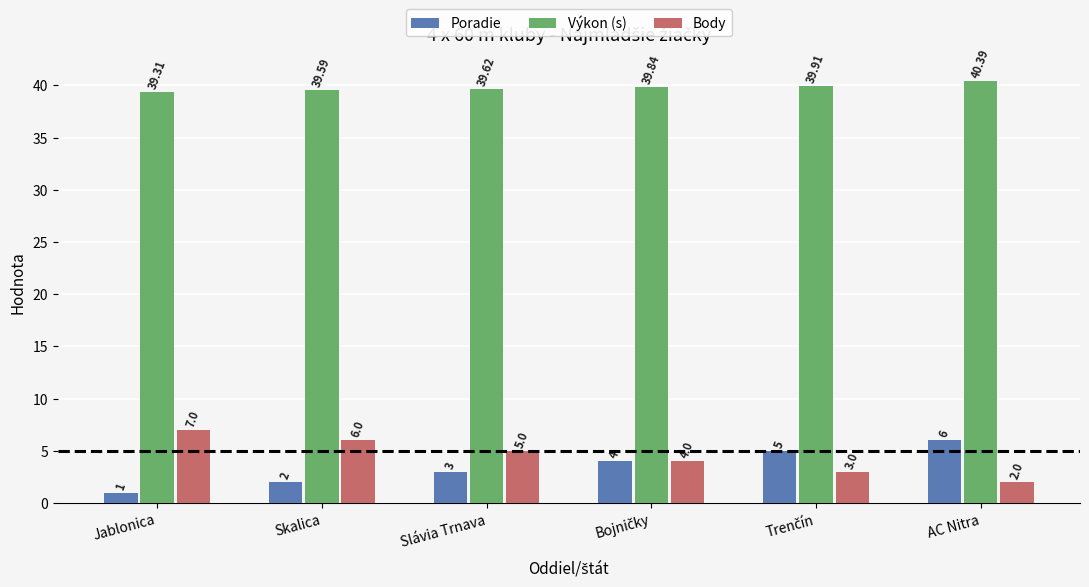

What is the value of the Body bar at the 3rd from the left?

5.0